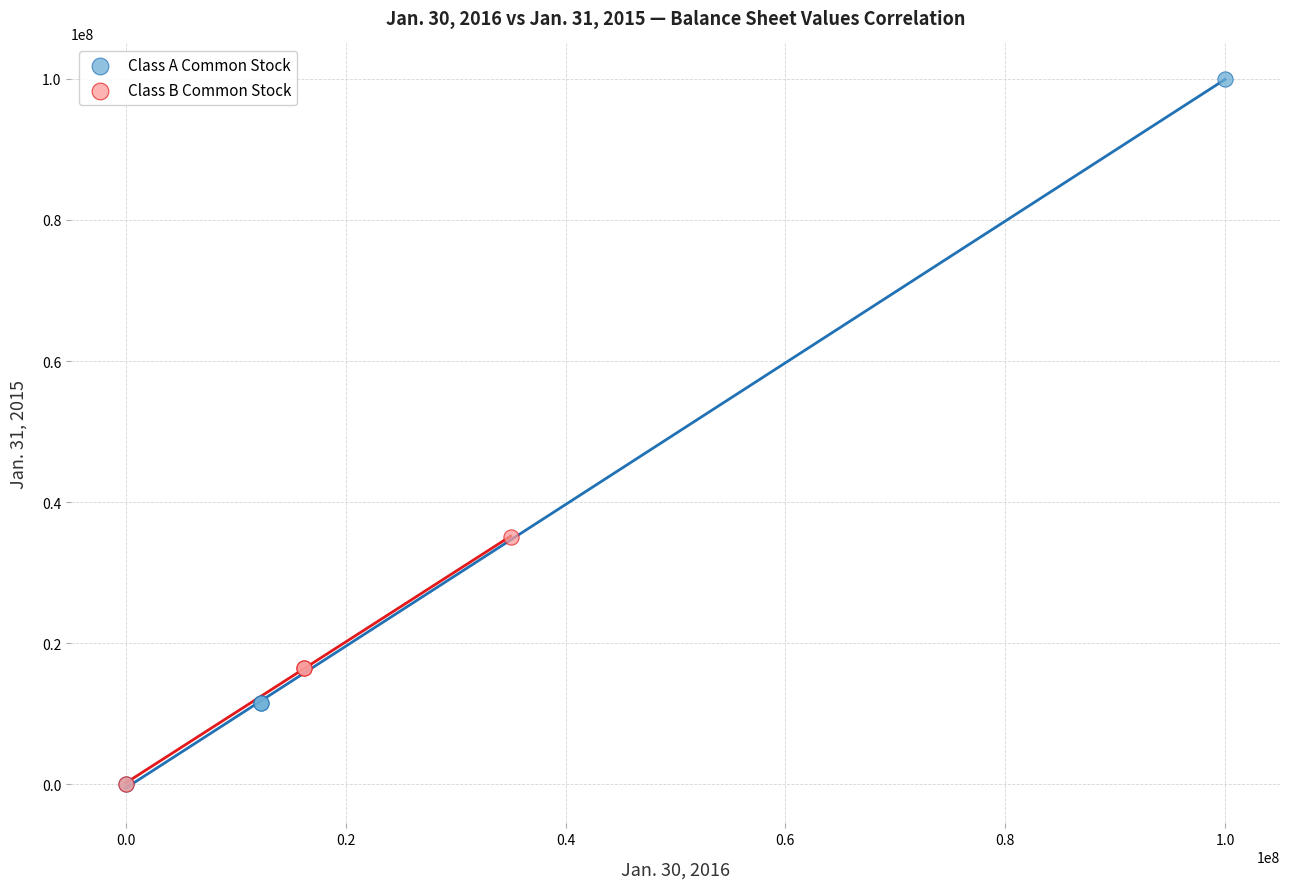

Which series contains the highest Y value?

Class A Common Stock